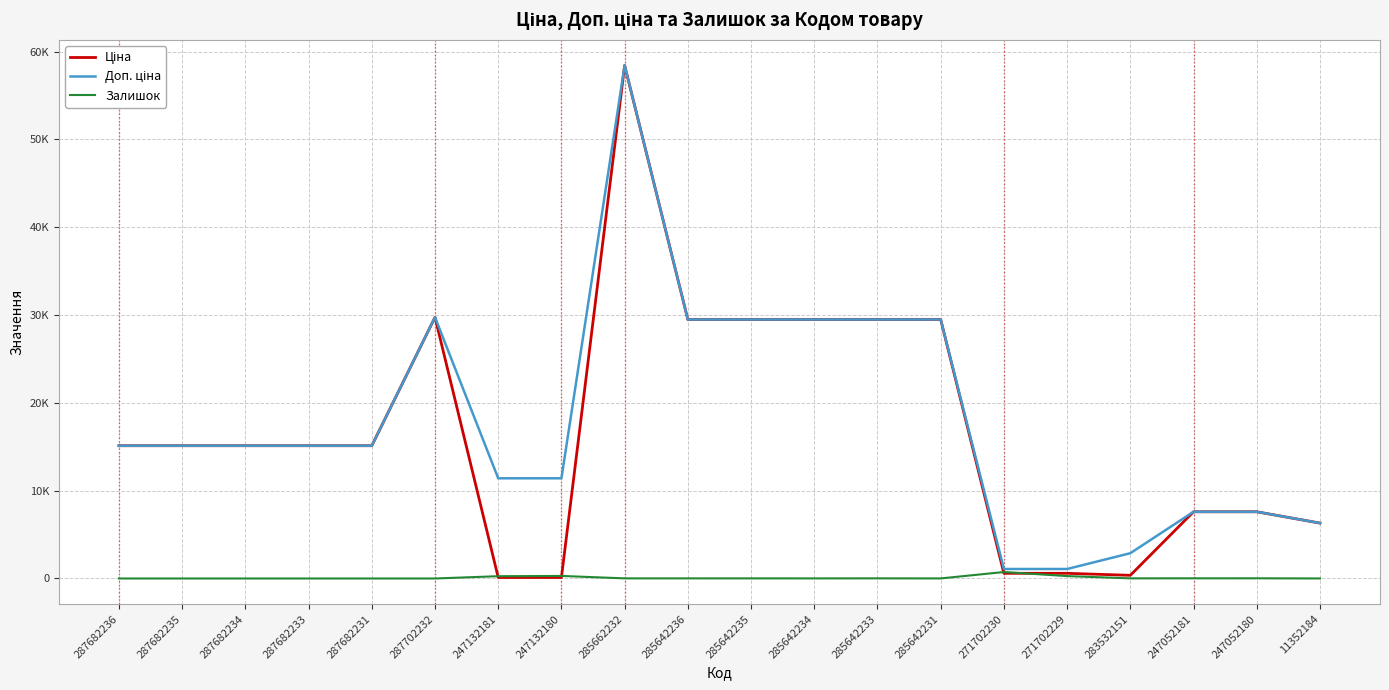

Does the chart have visible grid lines?

Yes